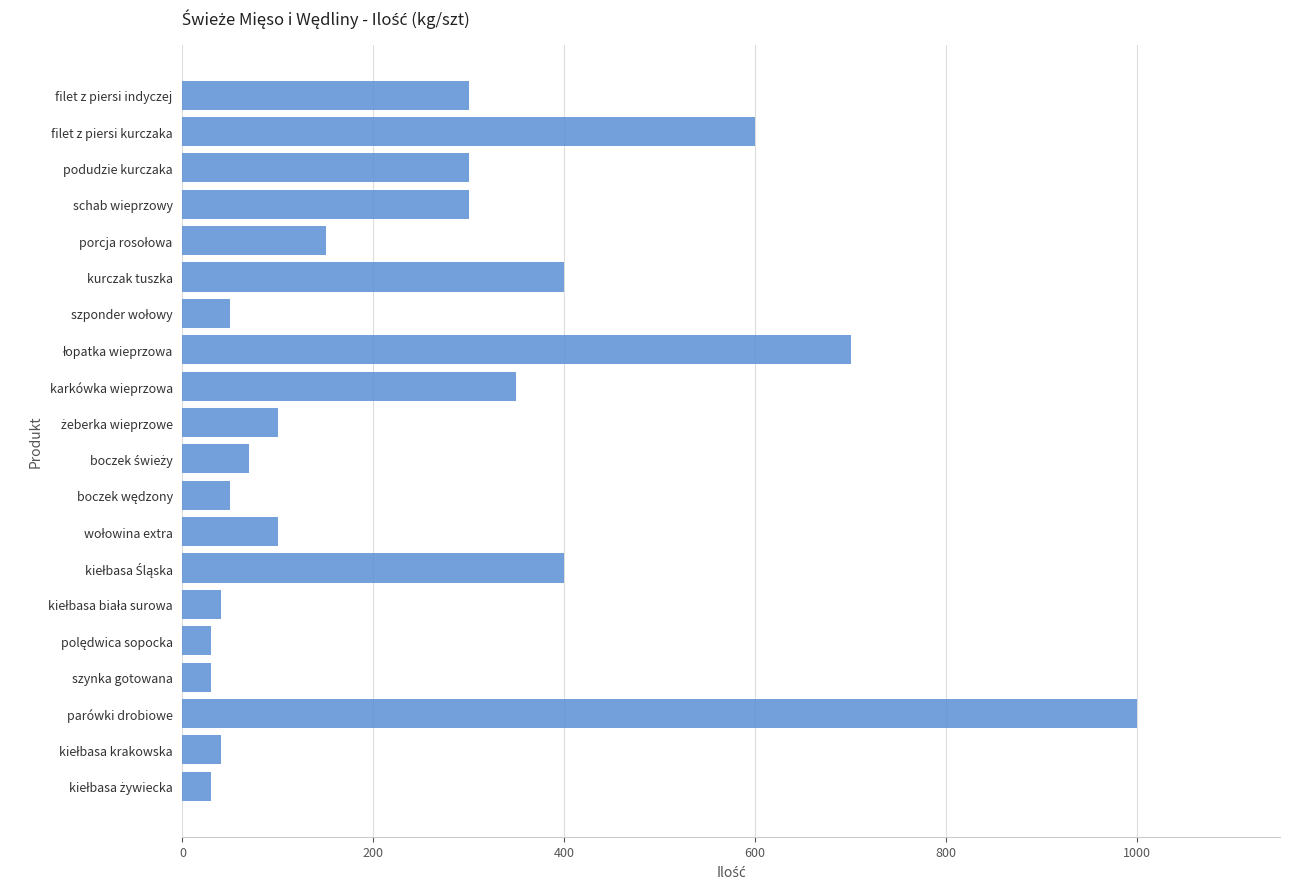

Approximately how many times larger is the value at schab wieprzowy compared to filet z piersi kurczaka?

0.5